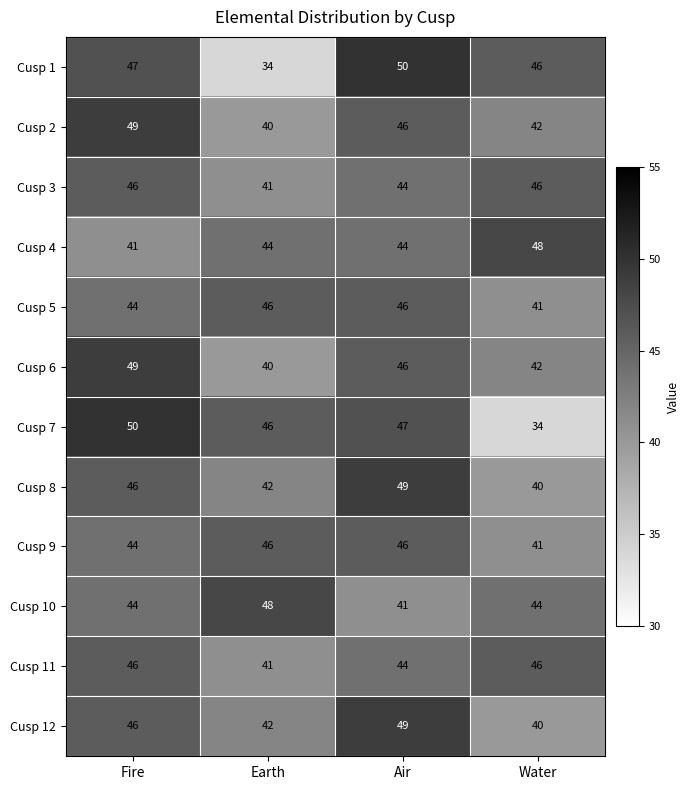

What is the spread (max minus min) of values at Air?

9